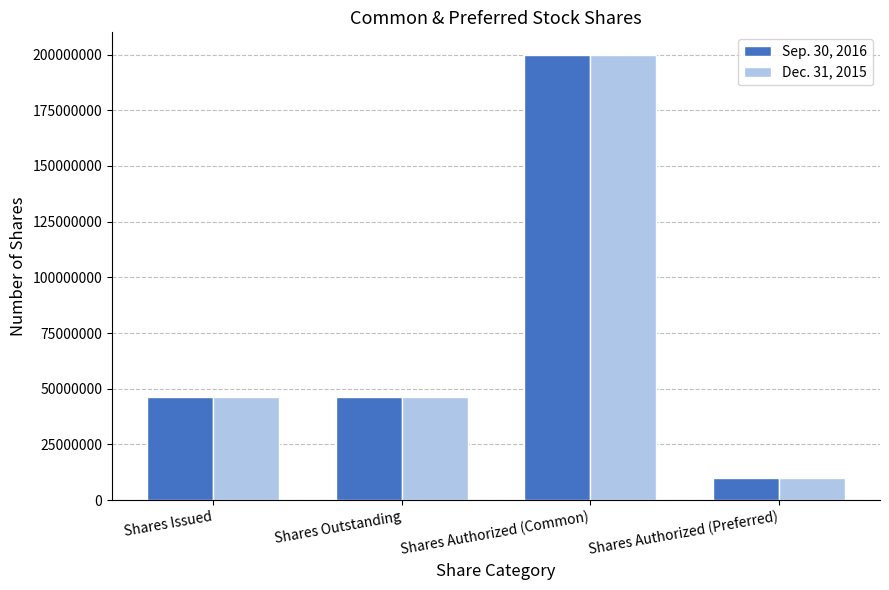

Does the chart contain any negative values?

No